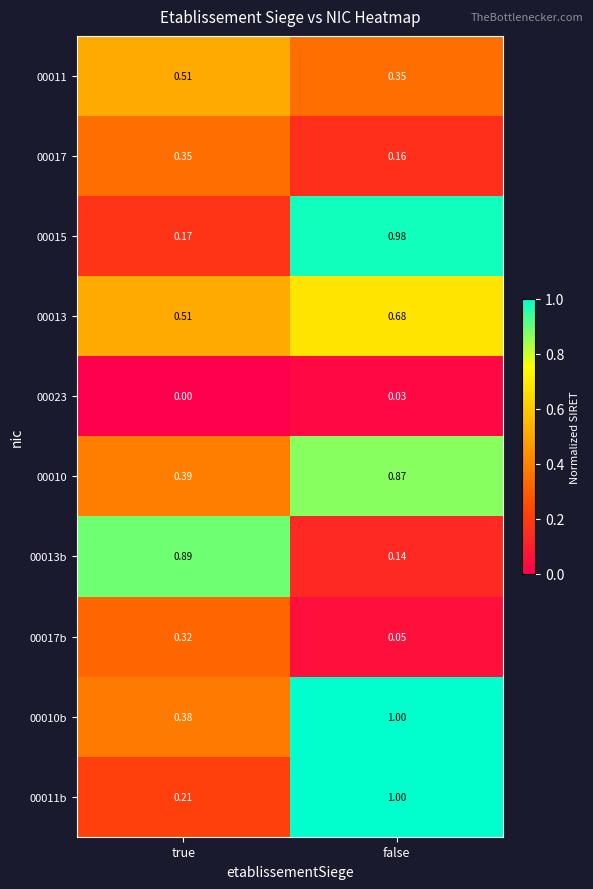

At which label is 00017b closest to 0?

false